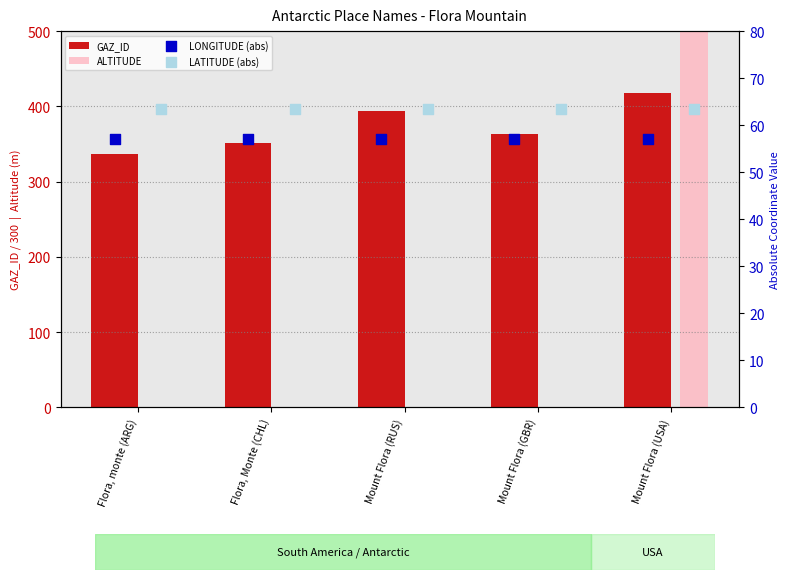

Is the value of LATITUDE (abs) at Mount Flora (GBR) greater than the value of LONGITUDE (abs) at Mount Flora (GBR)?

Yes